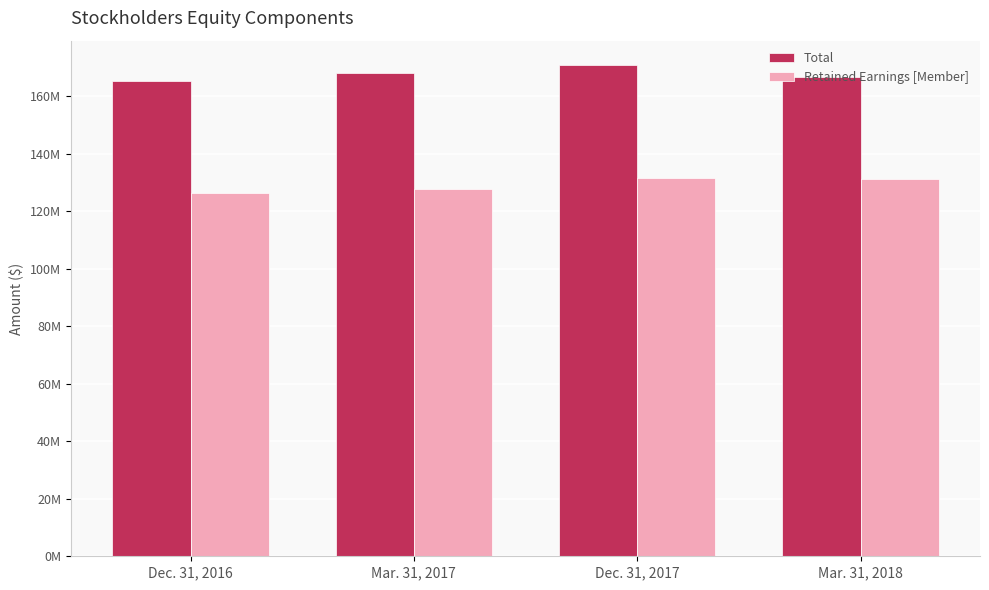

Does the chart contain stacked bars?

No